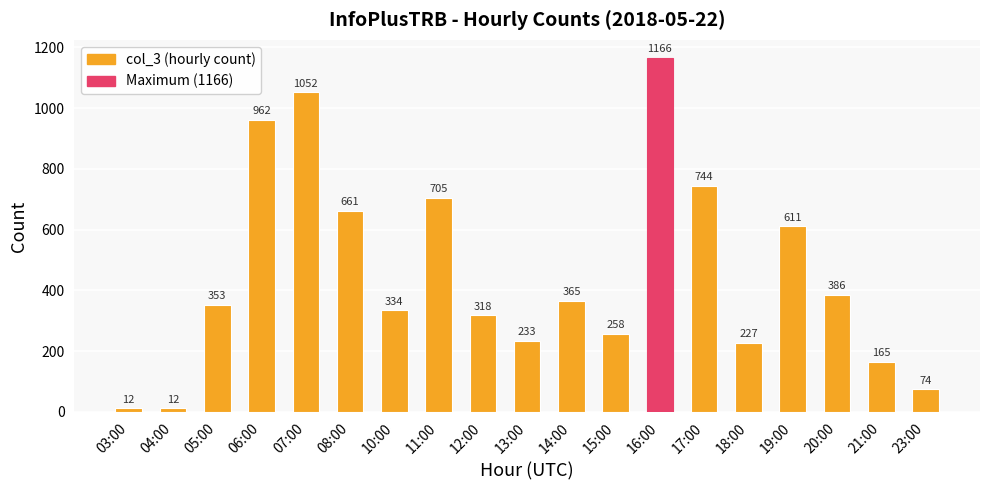

What is the ratio of the value at 23:00 to the value at 15:00?

0.3